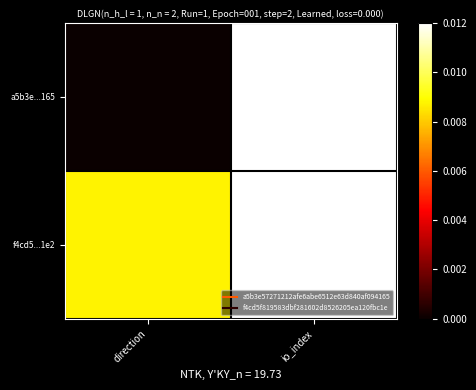

List the series in order of their peak value, highest first.

a5b3e...165, f4cd5...1e2